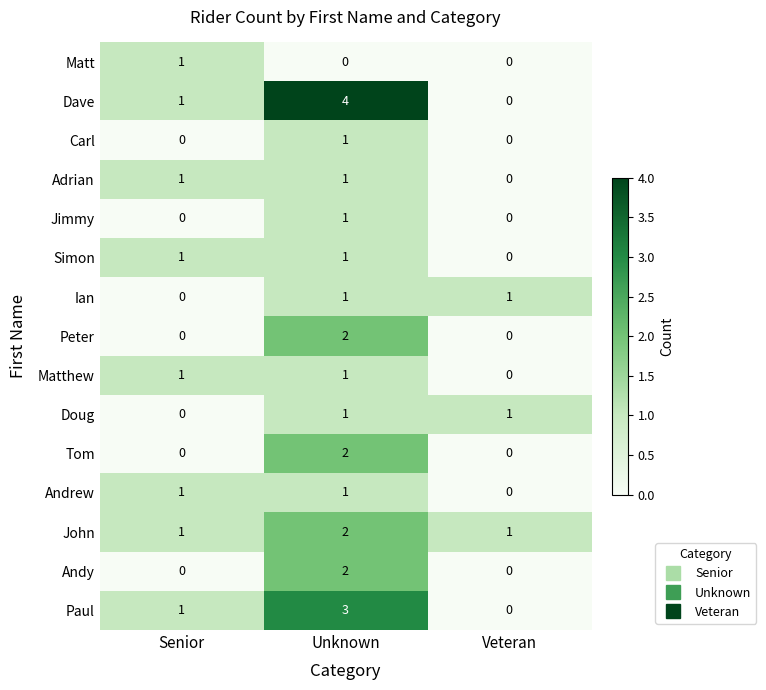

Which label corresponds to the largest value in the chart?

Unknown